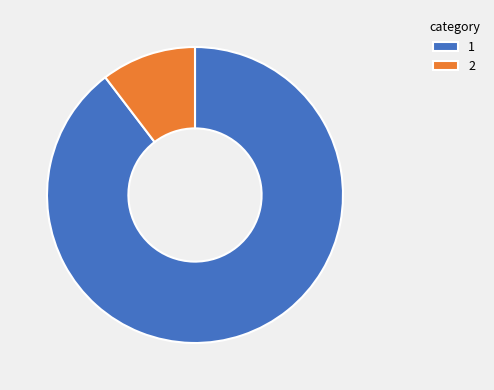

Approximately how many times larger is the value at 1 compared to 2?

8.6